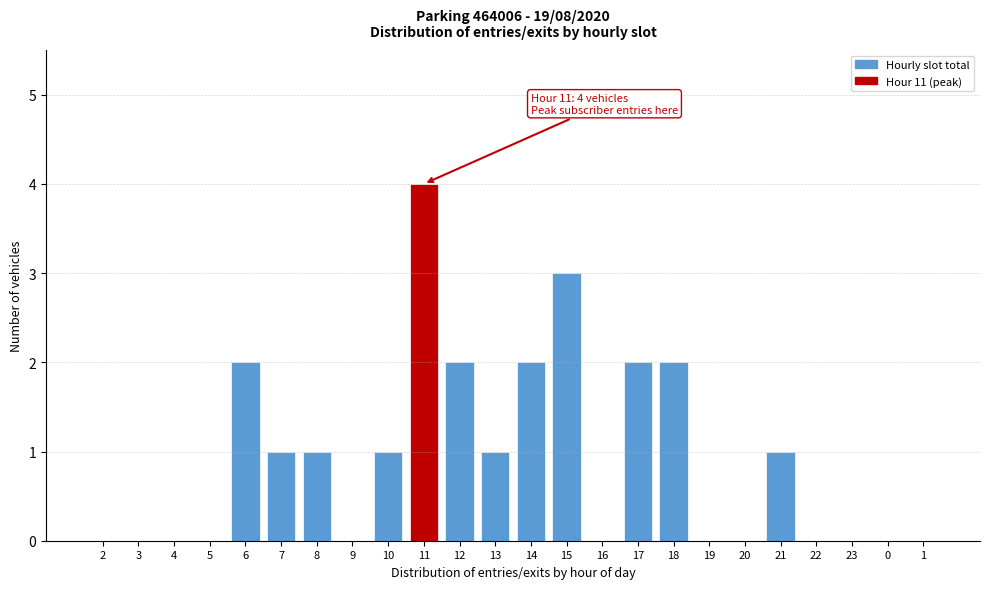

Reading right to left, extract all data points from this chart.

1=0	0=0	23=0	22=0	21=1	20=0	19=0	18=2	17=2	16=0	15=3	14=2	13=1	12=2	11=4	10=1	9=0	8=1	7=1	6=2	5=0	4=0	3=0	2=0